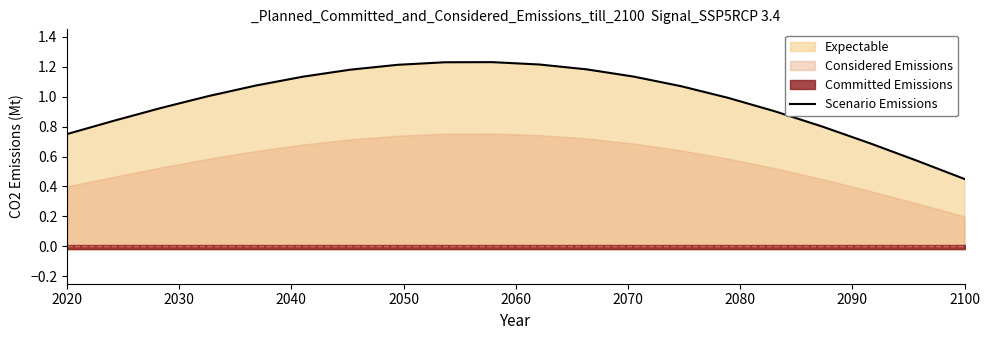

What is the difference between the maximum and minimum values?

0.8